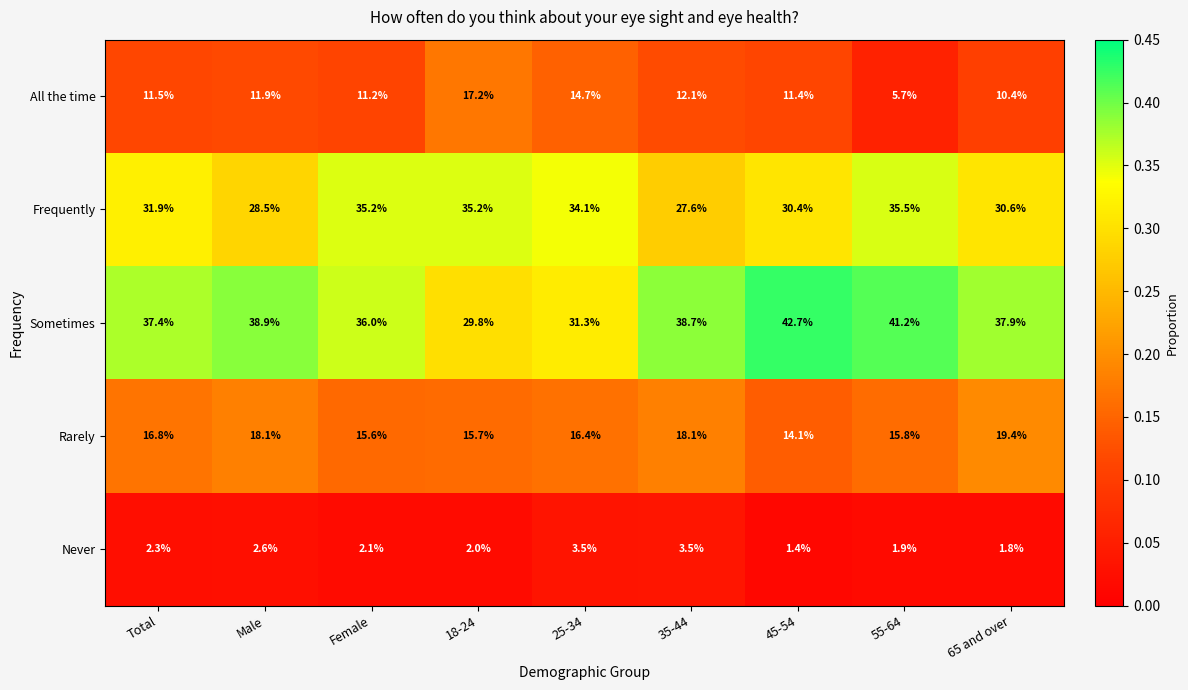

The Never series shows 1.9 at 55-64. True or false?

True